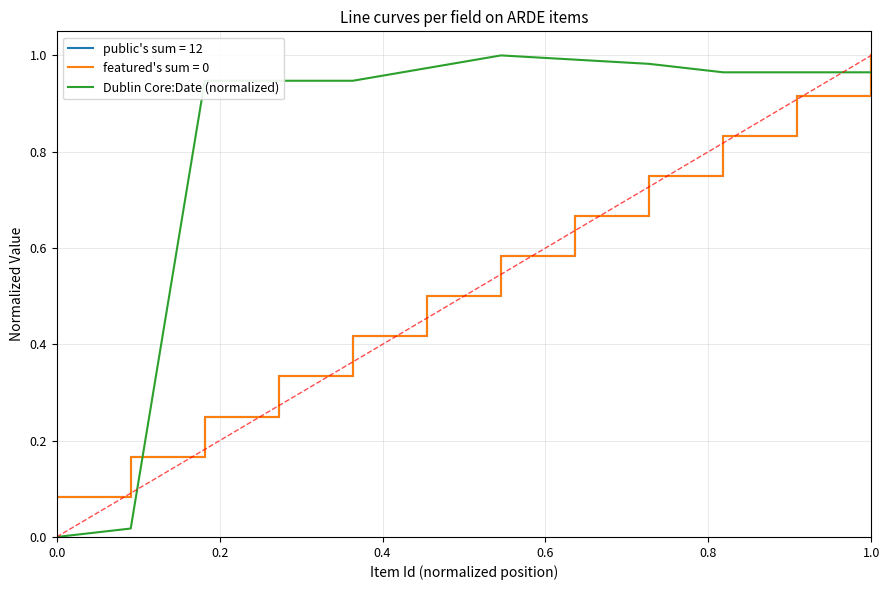

The chart shows a value of 0.0 at 0.2. True or false?

True